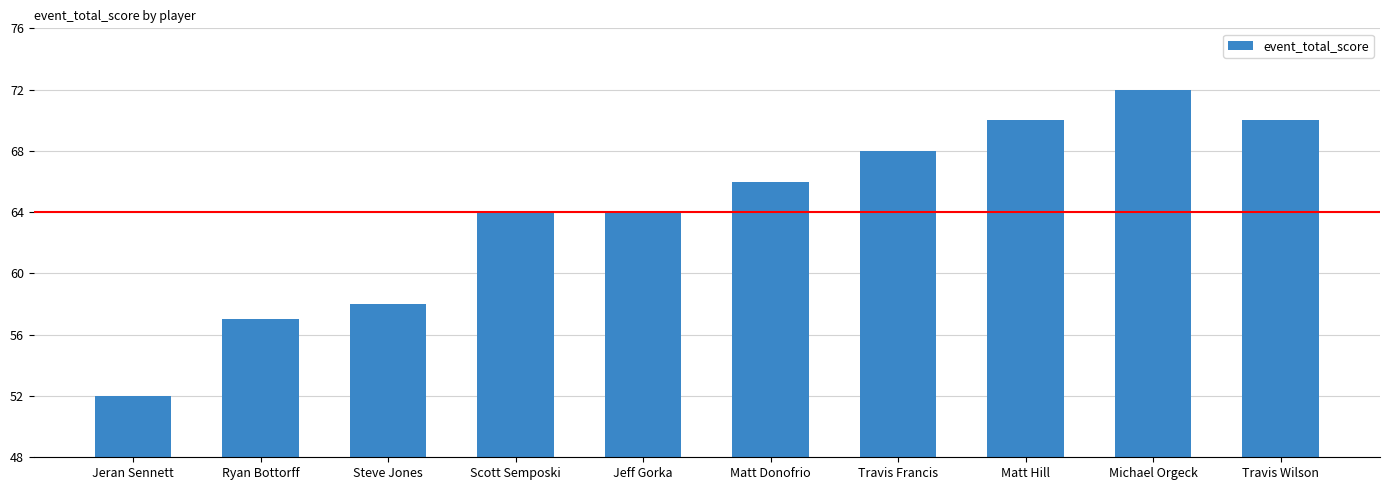

Reading right to left, list all the values displayed in this chart.

Travis Wilson=70	Michael Orgeck=72	Matt Hill=70	Travis Francis=68	Matt Donofrio=66	Jeff Gorka=64	Scott Semposki=64	Steve Jones=58	Ryan Bottorff=57	Jeran Sennett=52